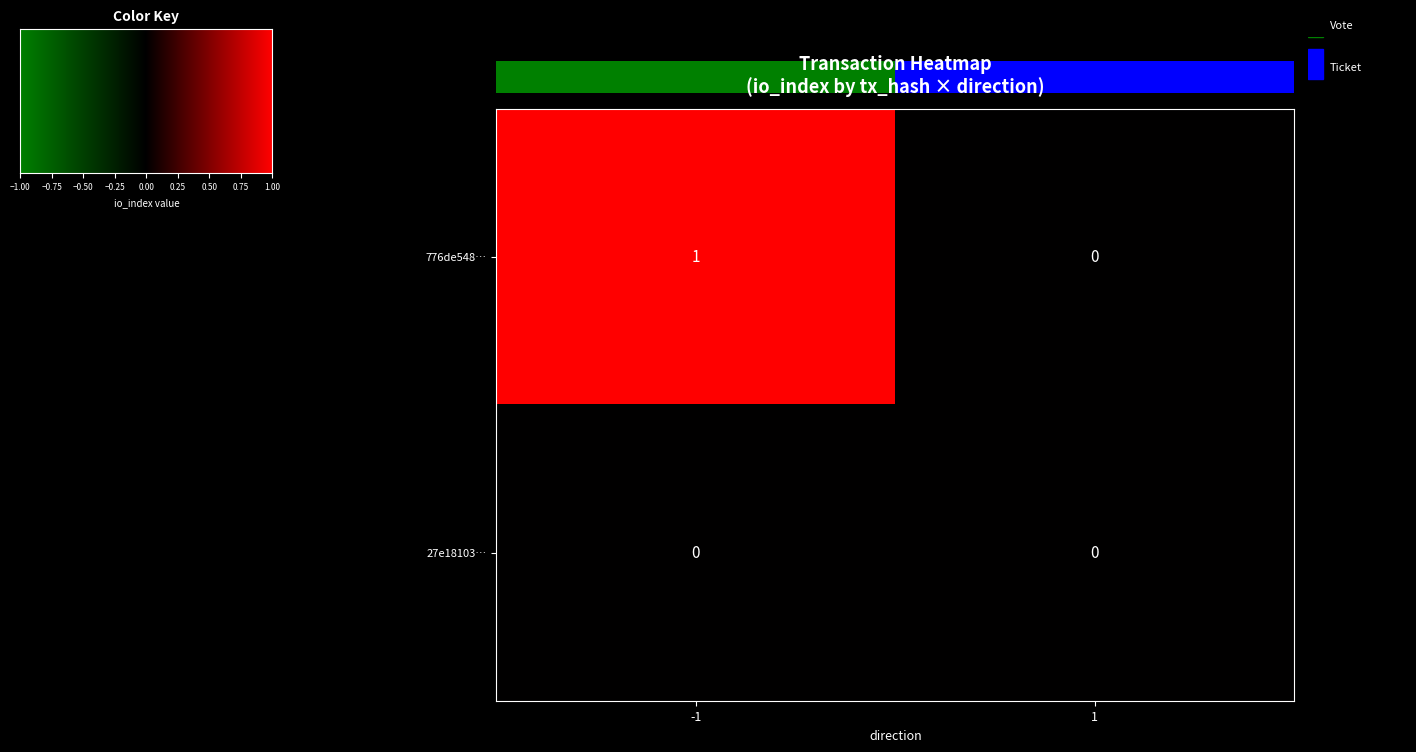

The 776de548… series shows 0 at 1. True or false?

True